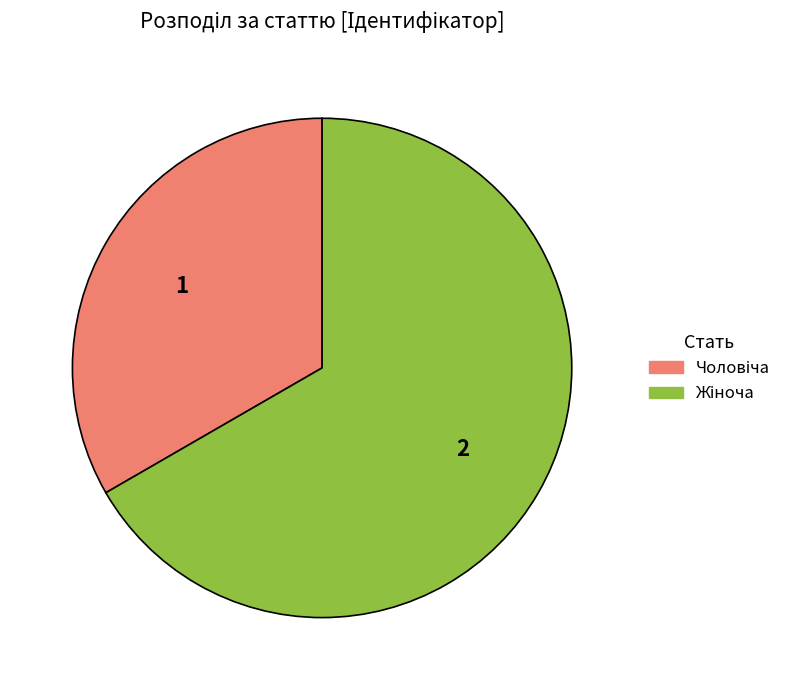

How many slices are in this pie chart?

2